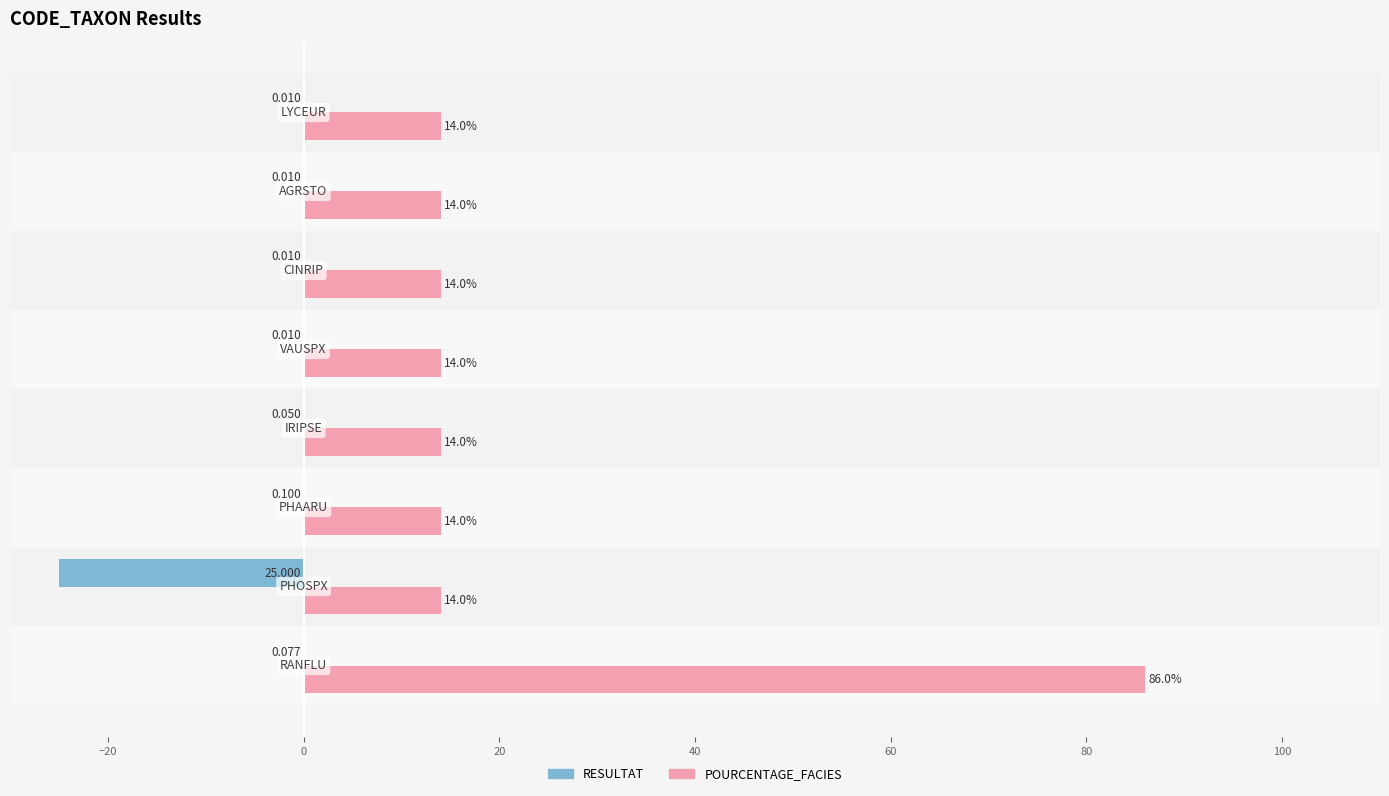

What are all the series names shown in the legend?

RESULTAT, POURCENTAGE_FACIES